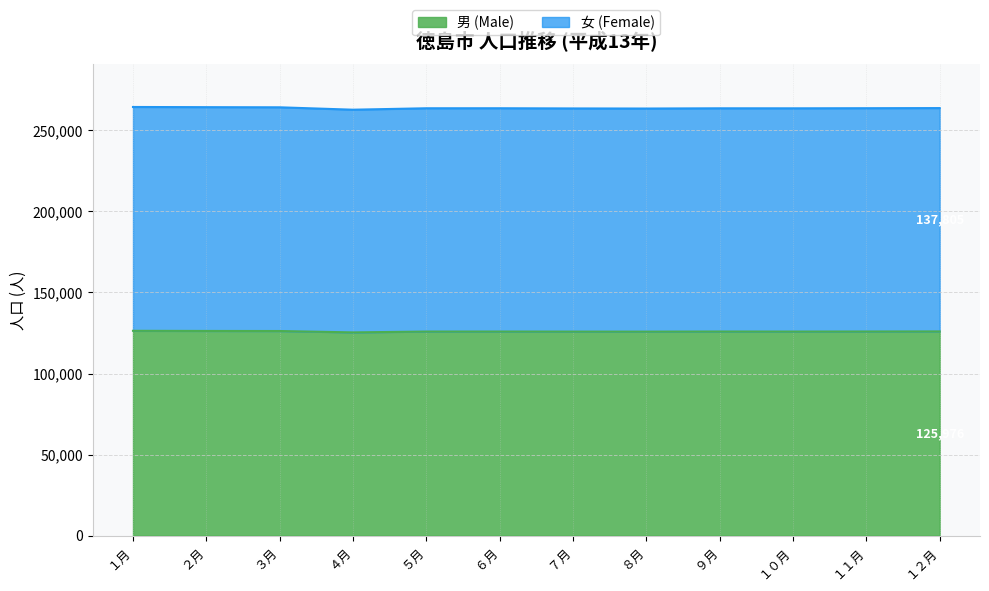

What is the maximum value for 男 (Male)?

126352